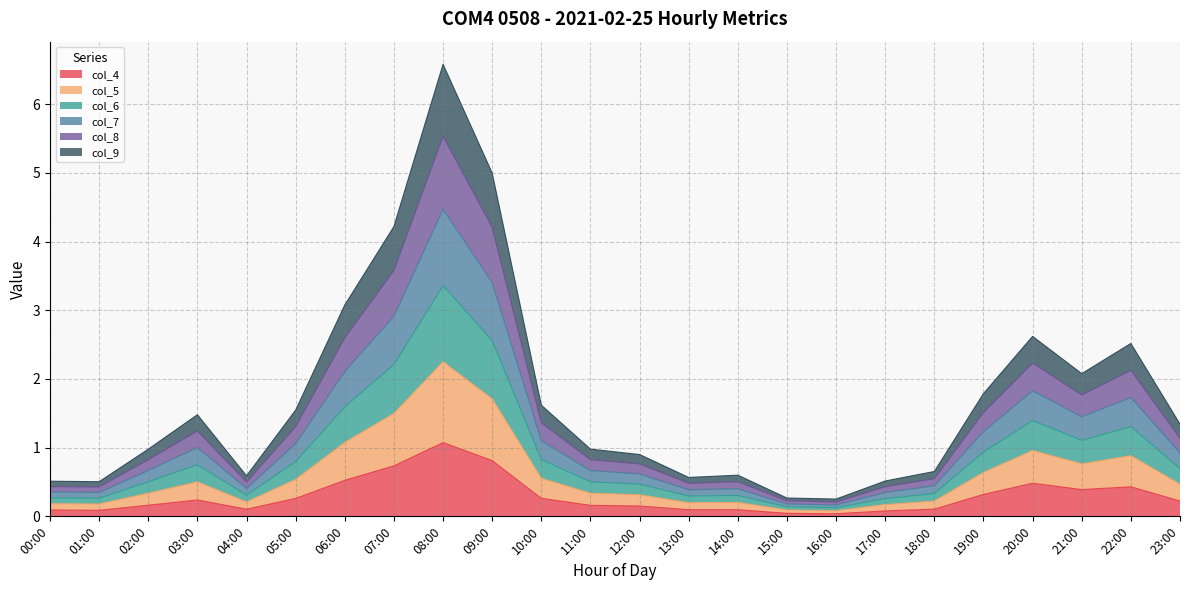

What is the label of the 19th point from the left?

18:00